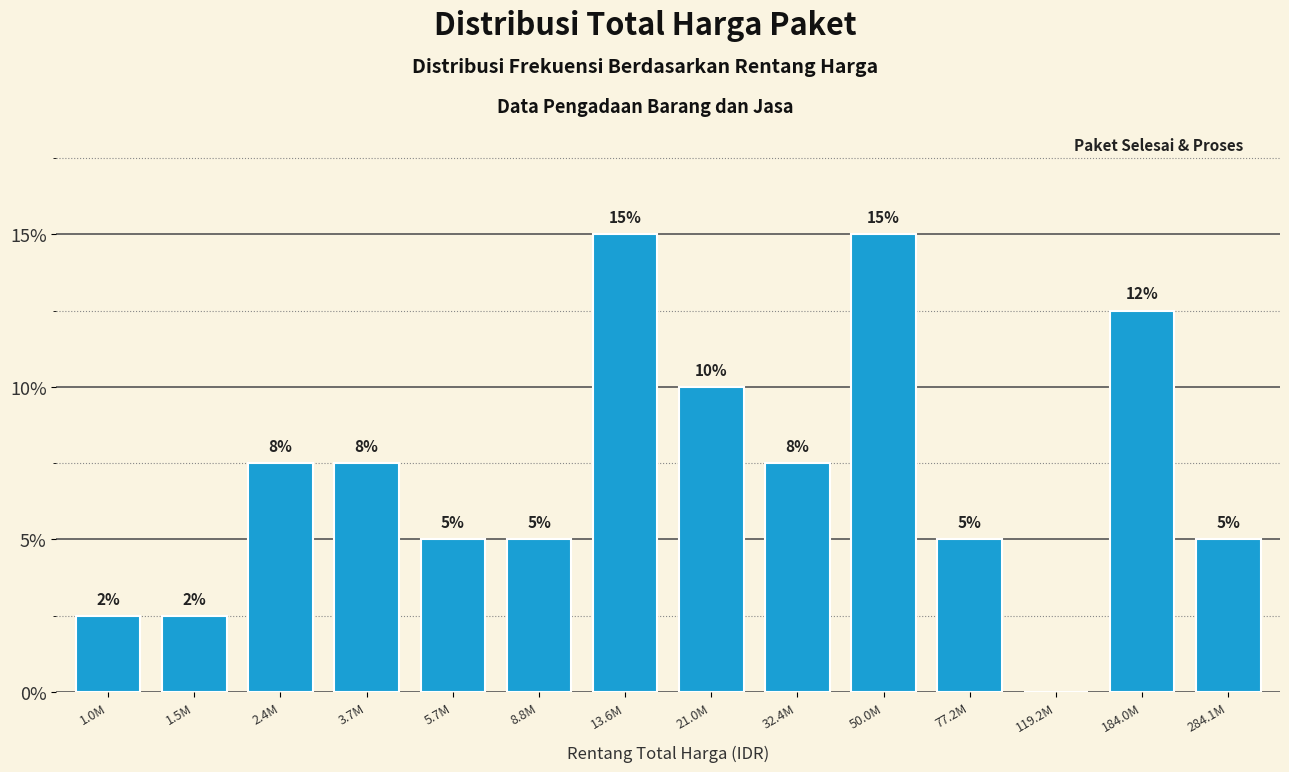

What is the sum of the values at 21.0M and 77.2M?

15.0